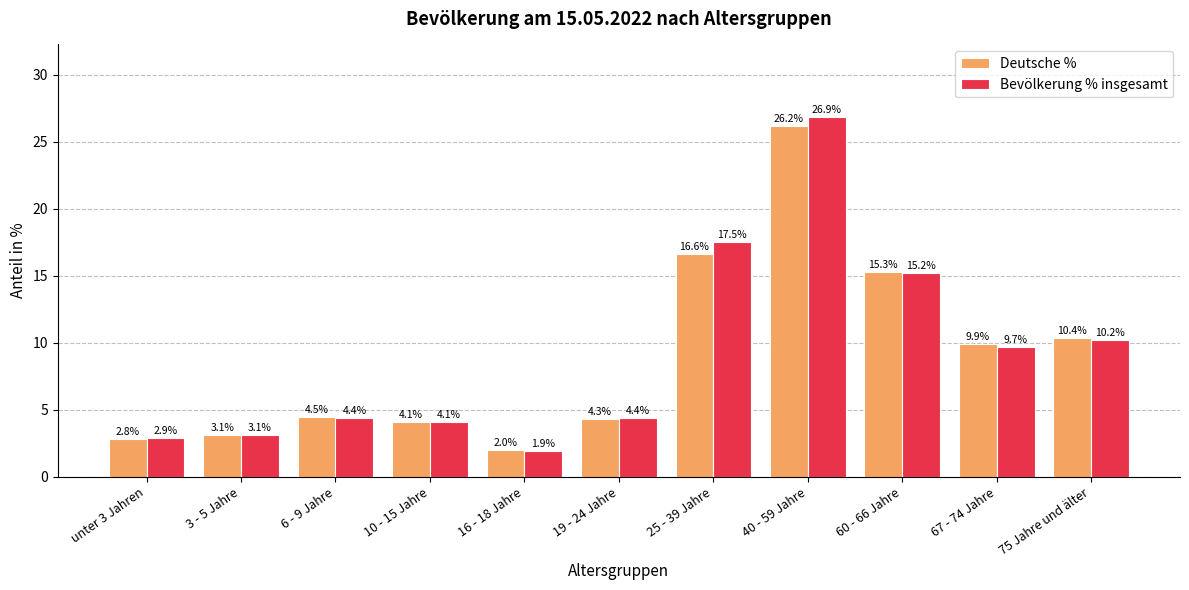

Read the Deutsche % value at 75 Jahre und älter.

10.4